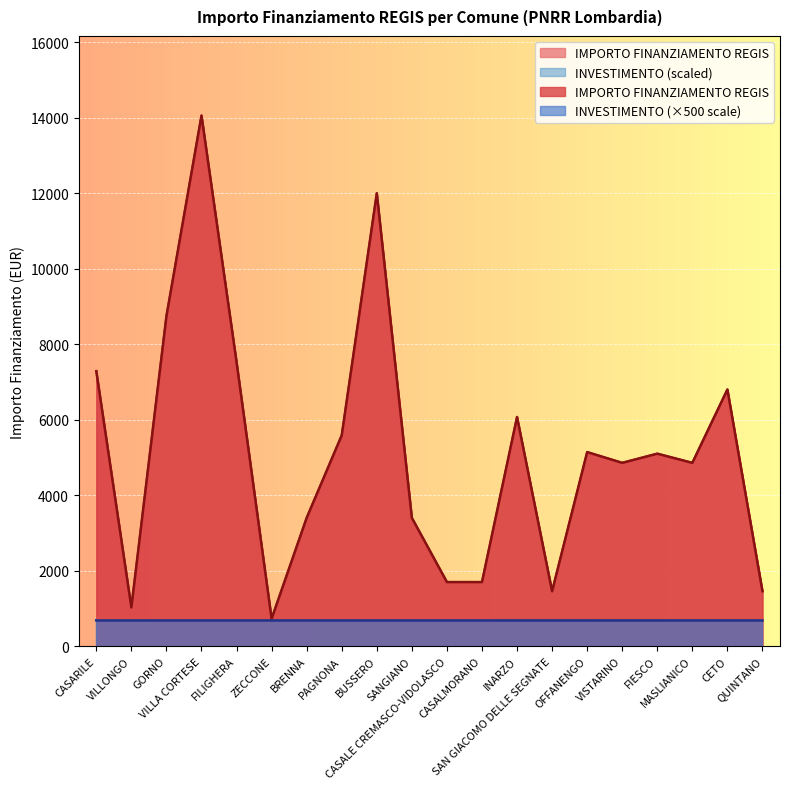

Where does the data first go above 5103?

CASARILE